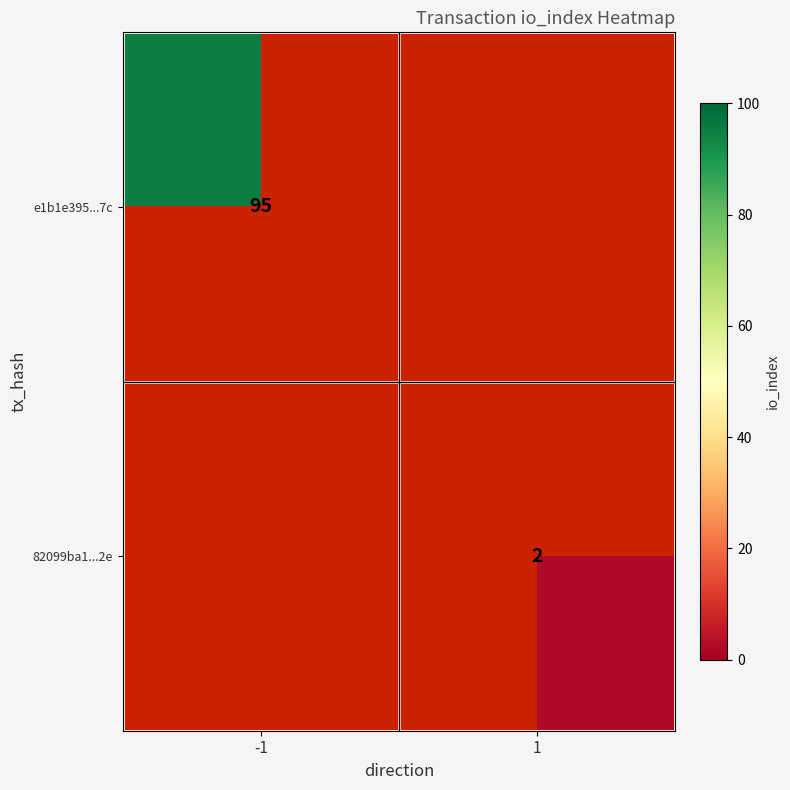

Is it true that 82099ba1...2e equals 3 at 1?

False